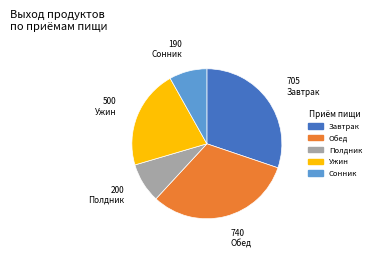

Is there any slice that represents more than half of the pie?

No